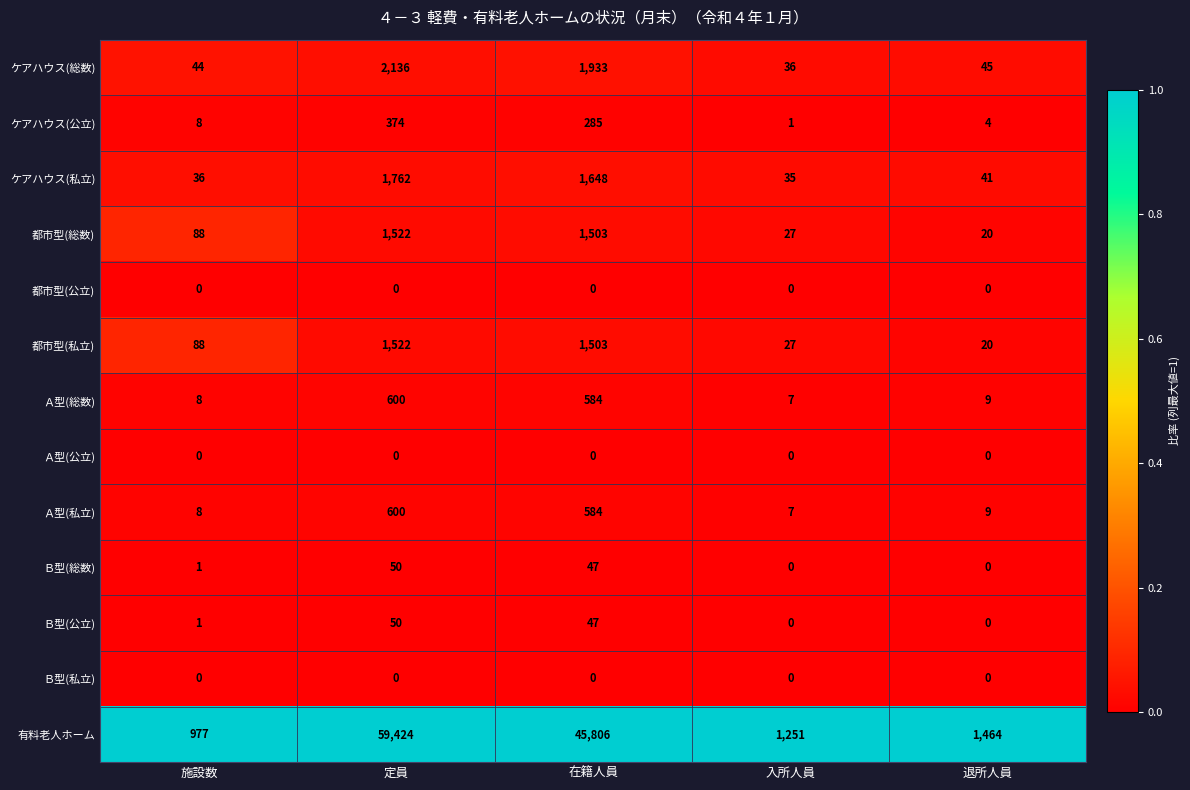

What is the difference between the second highest and second lowest values in the 都市型(私立) series?

1476